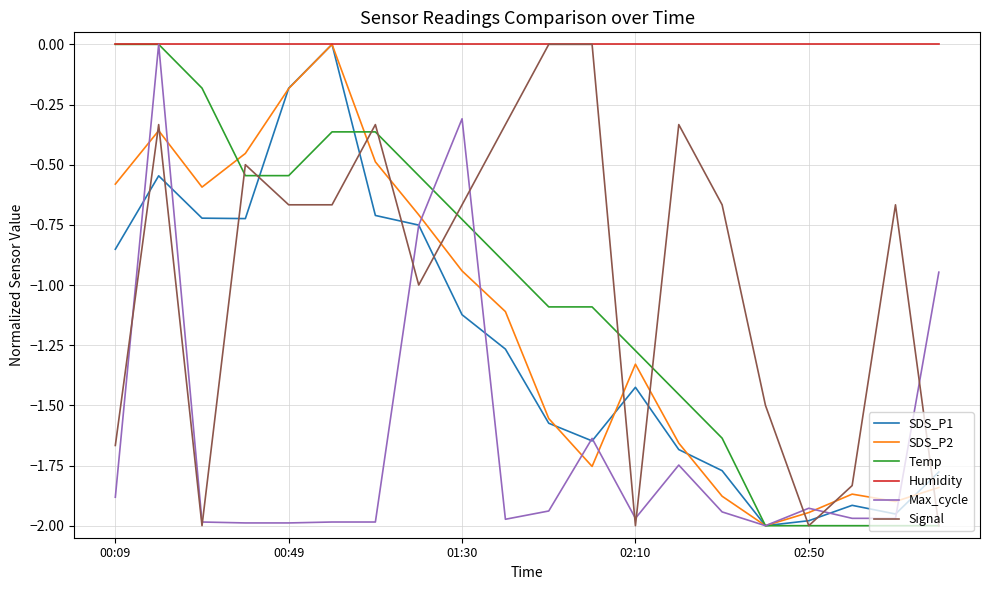

Which series has the largest total across all categories?

Humidity